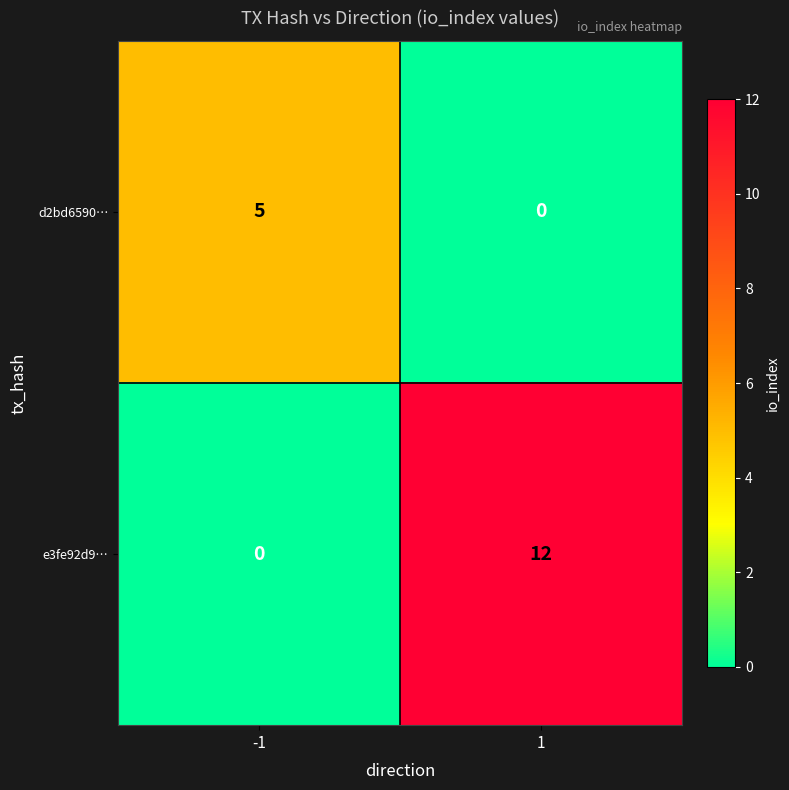

Reading left to right, extract all data points from this chart.

d2bd6590…: 5	0
e3fe92d9…: 0	12